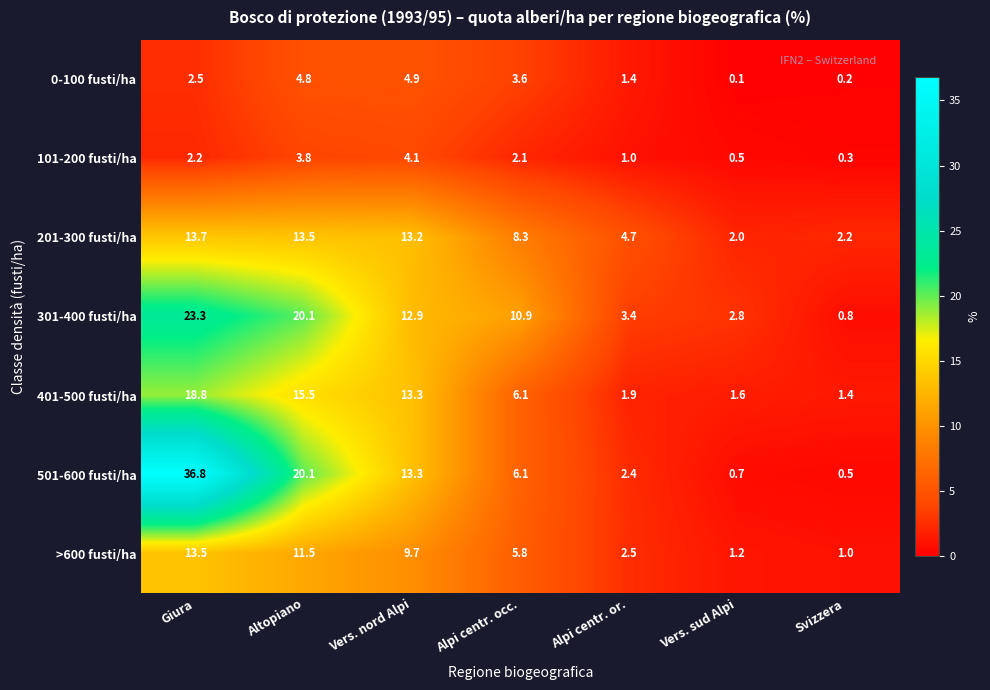

At which label does 401-500 fusti/ha first exceed 6?

Giura